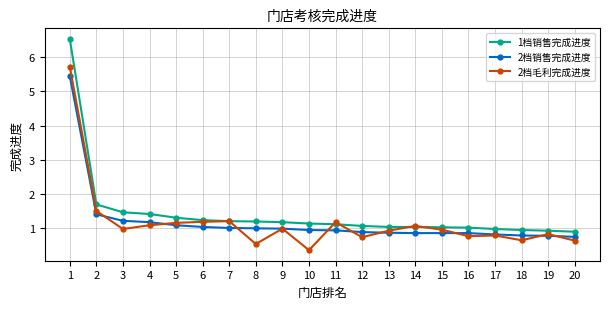

List the series in order of their peak value, highest first.

1档销售完成进度, 2档毛利完成进度, 2档销售完成进度